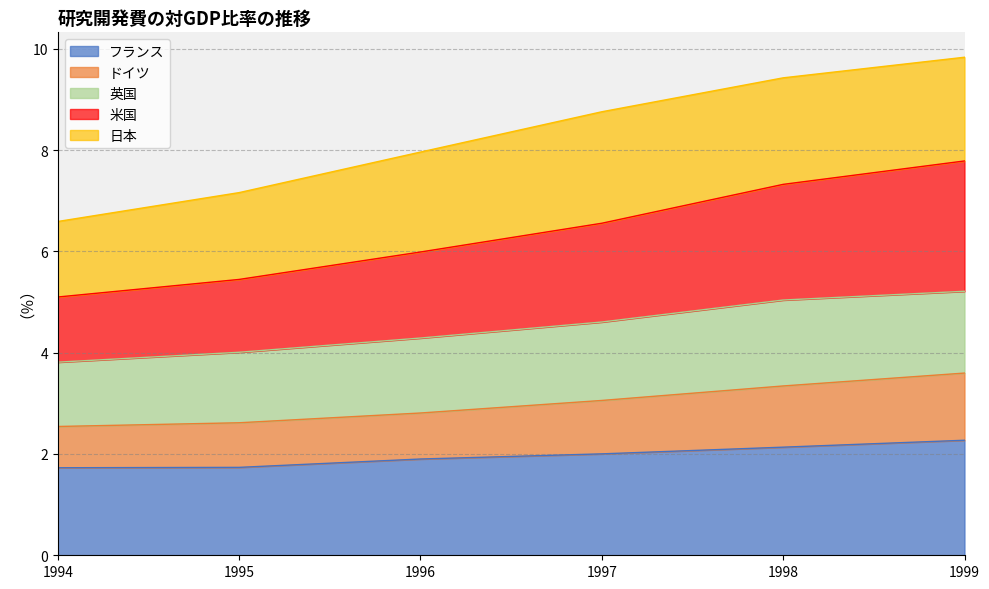

The value of フランス at 1995 is 1.7. True or false?

True